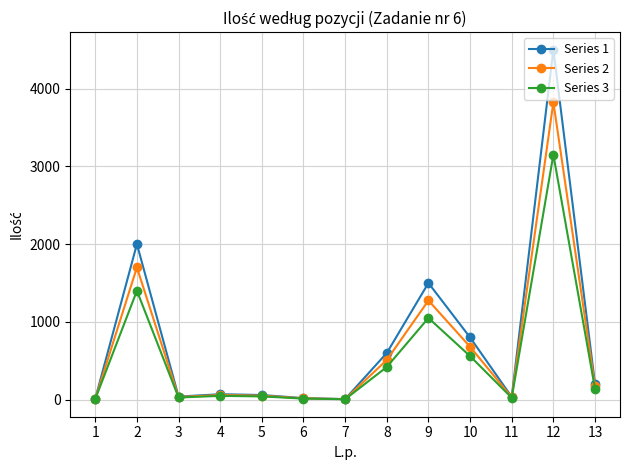

What is the highest value of the Series 2 series?

3825.0